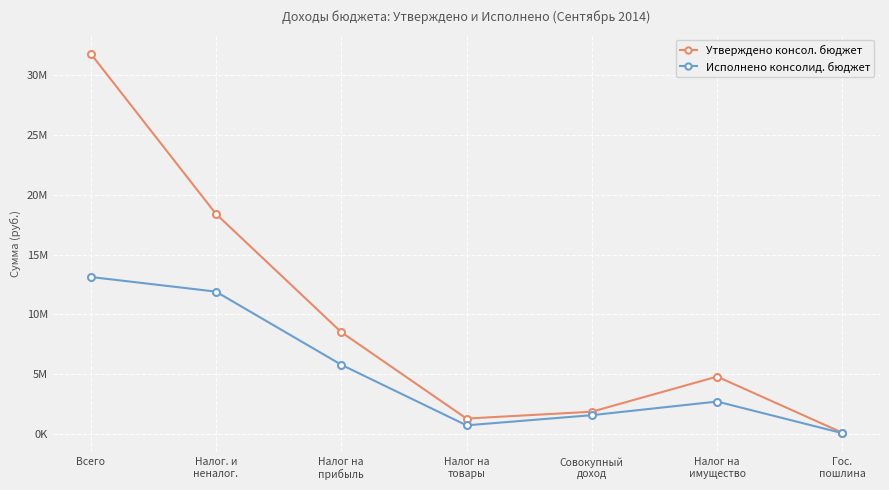

Reading left to right, what are all the values shown in this chart?

Утверждено консол. бюджет: Всего=31820420.0	Налог. и
неналог.=18404800.0	Налог на
прибыль=8507800.0	Налог на
товары=1272500.0	Совокупный
доход=1845900.0	Налог на
имущество=4785700.0	Гос.
пошлина=85700.0
Исполнено консолид. бюджет: Всего=13122055.7	Налог. и
неналог.=11897365.8	Налог на
прибыль=5779369.4	Налог на
товары=706140.4	Совокупный
доход=1557152.2	Налог на
имущество=2697008.6	Гос.
пошлина=50510.0